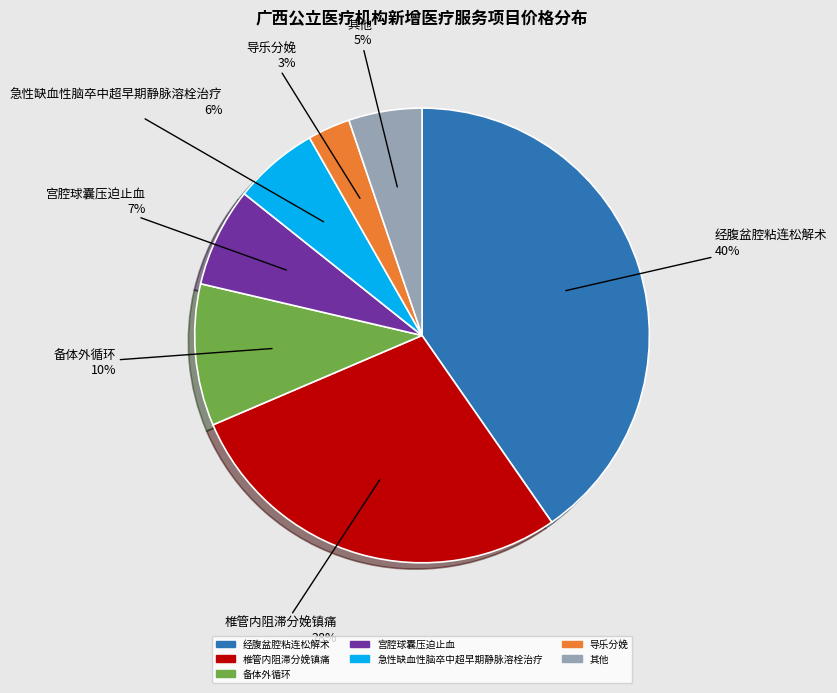

How many slices are in this pie chart?

7